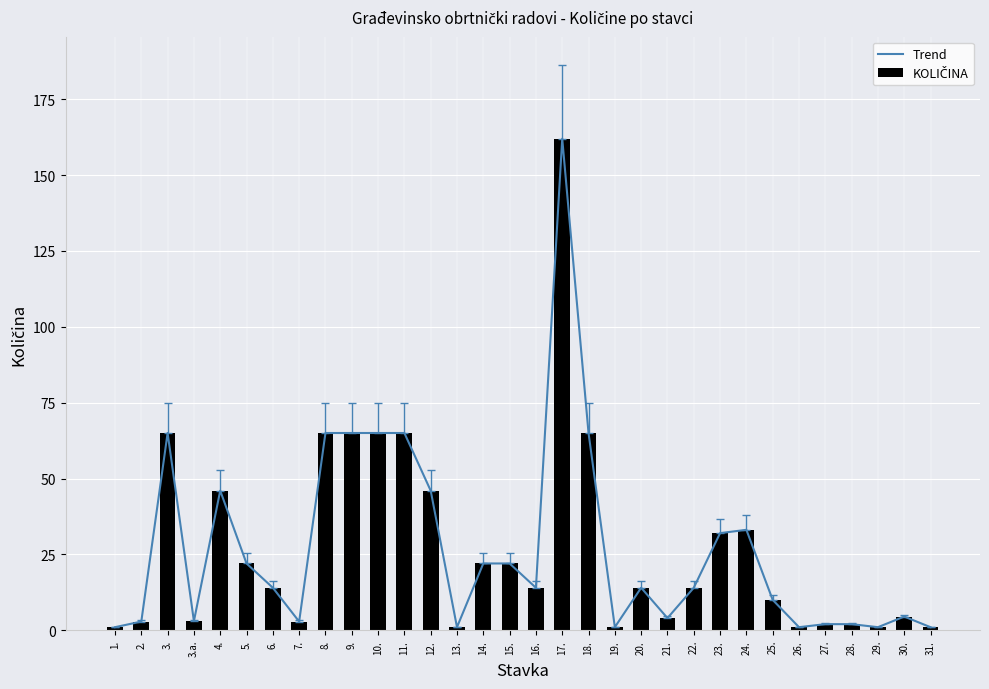

Rank the series by their maximum value, from lowest to highest.

Trend, KOLIČINA